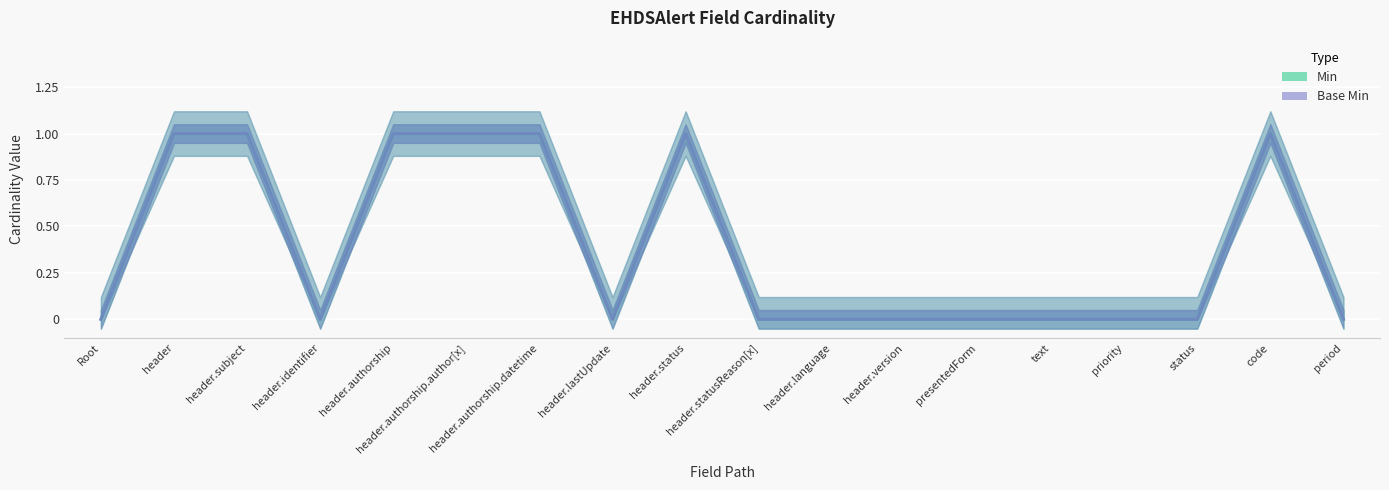

True or false: Base Min and Min intersect in this chart.

False